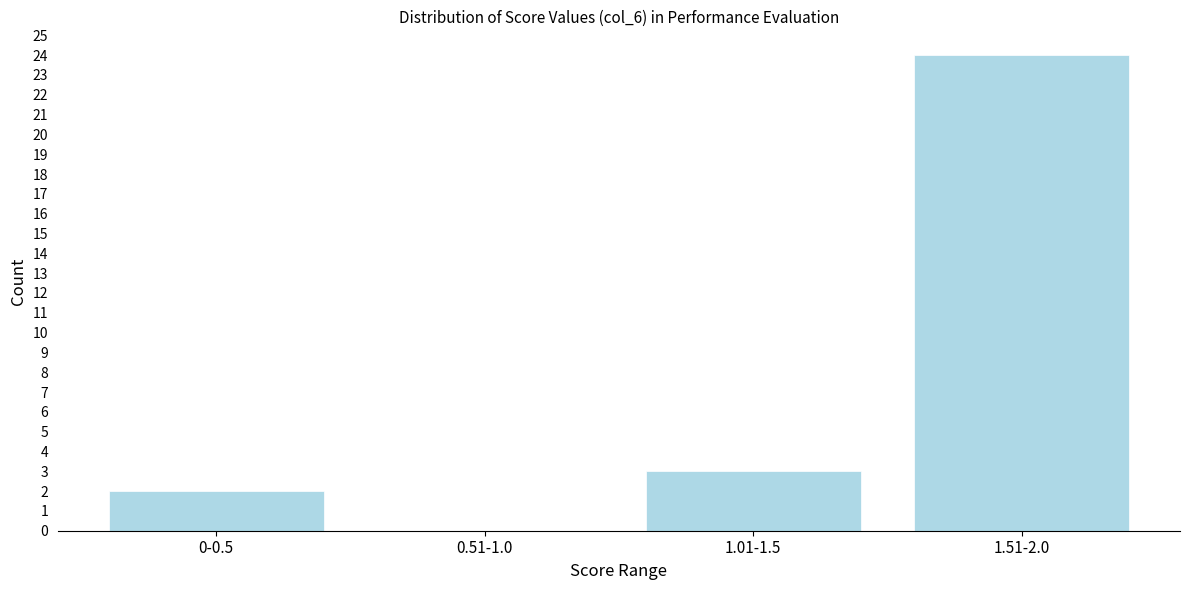

Reading left to right, list all the values displayed in this chart.

0-0.5=2	0.51-1.0=0	1.01-1.5=3	1.51-2.0=24